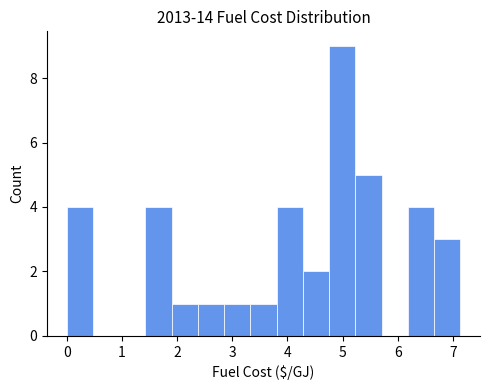

Reading left to right, list every bar in this chart as the range it spans on the x-axis followed by its height. Neither the bar edges nor the heights are printed on the chart, so give them approximately, as read against the axes.

0.0 to 0.5: 4
0.5 to 1.0: 0
1.0 to 1.4: 0
1.4 to 1.9: 4
1.9 to 2.4: 1
2.4 to 2.9: 1
2.9 to 3.3: 1
3.3 to 3.8: 1
3.8 to 4.3: 4
4.3 to 4.8: 2
4.8 to 5.2: 9
5.2 to 5.7: 5
5.7 to 6.2: 0
6.2 to 6.7: 4
6.7 to 7.1: 3